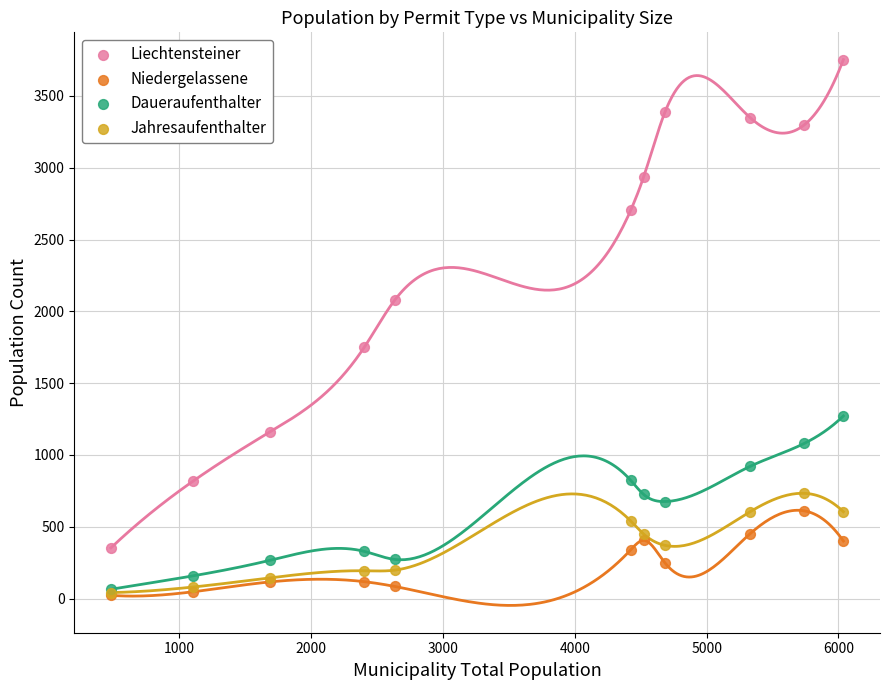

What are all the series names shown in the legend?

Liechtensteiner, Niedergelassene, Daueraufenthalter, Jahresaufenthalter